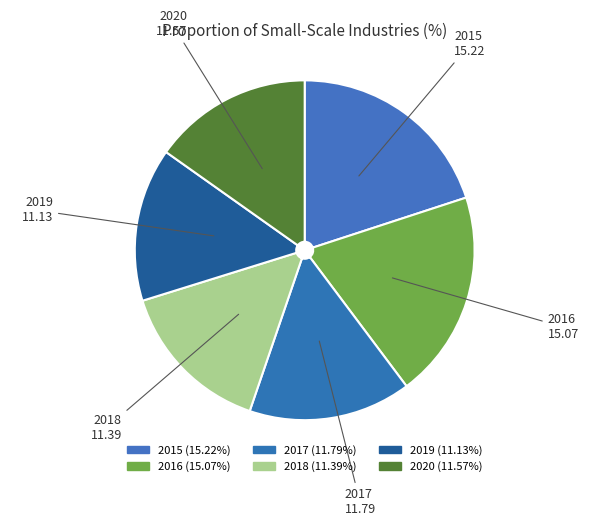

What is the total percentage of 2017 and 2016?

35.3%